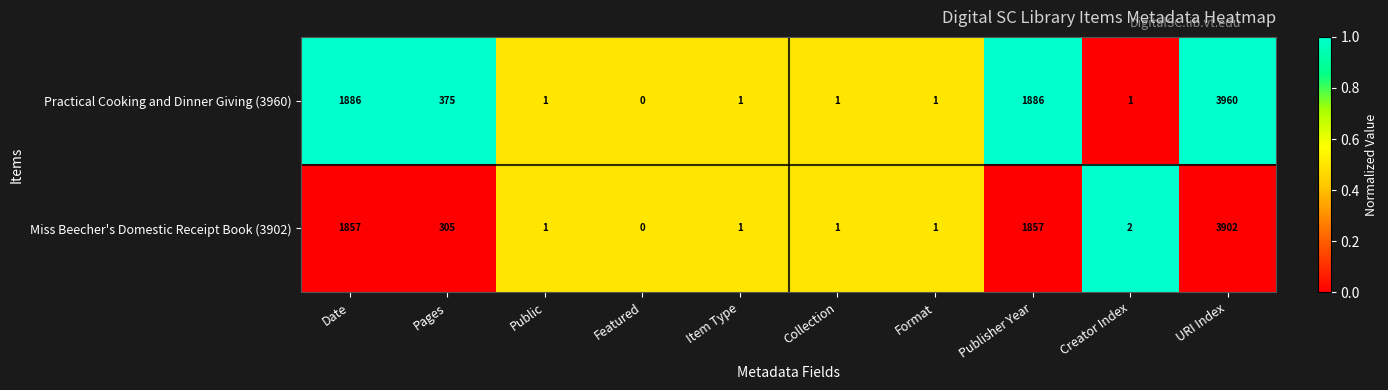

Which series has the largest total across all categories?

Practical Cooking and Dinner Giving (3960)